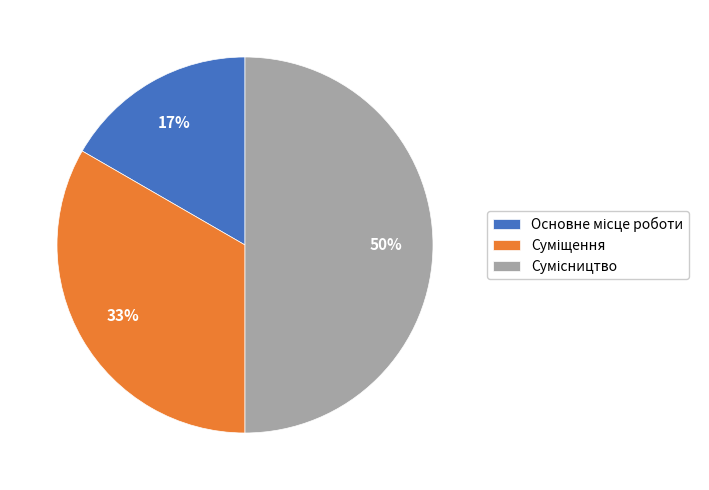

To the nearest percent, what is the difference between the largest and smallest slice percentages?

33%